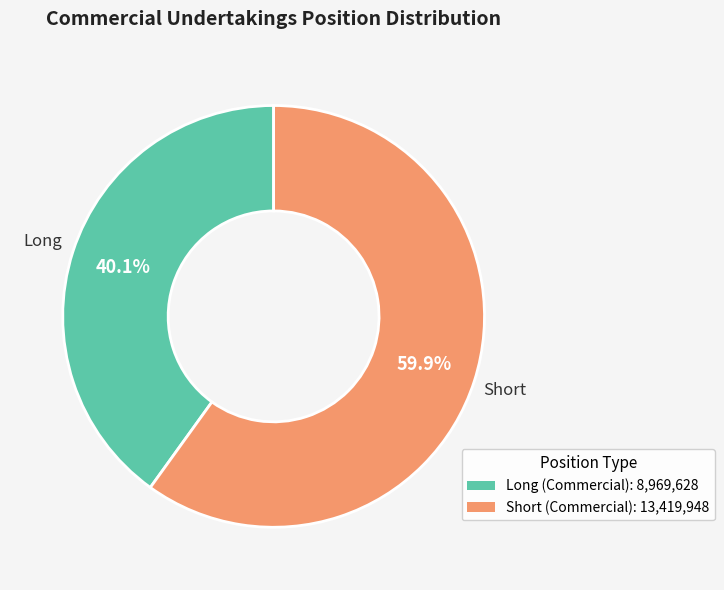

How many slices are in this pie chart?

2